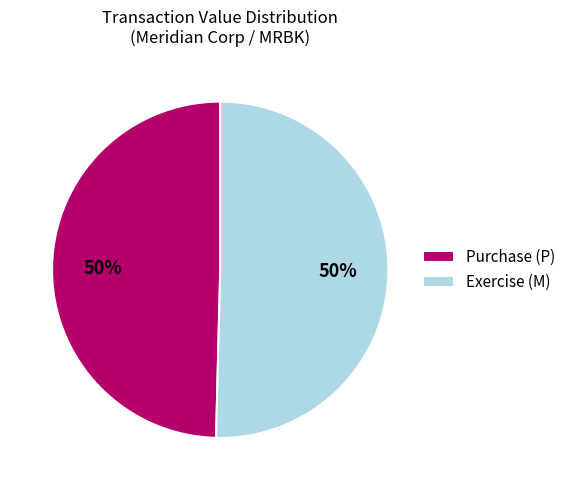

Is the sum of Purchase (P) and Exercise (M) greater than half?

Yes